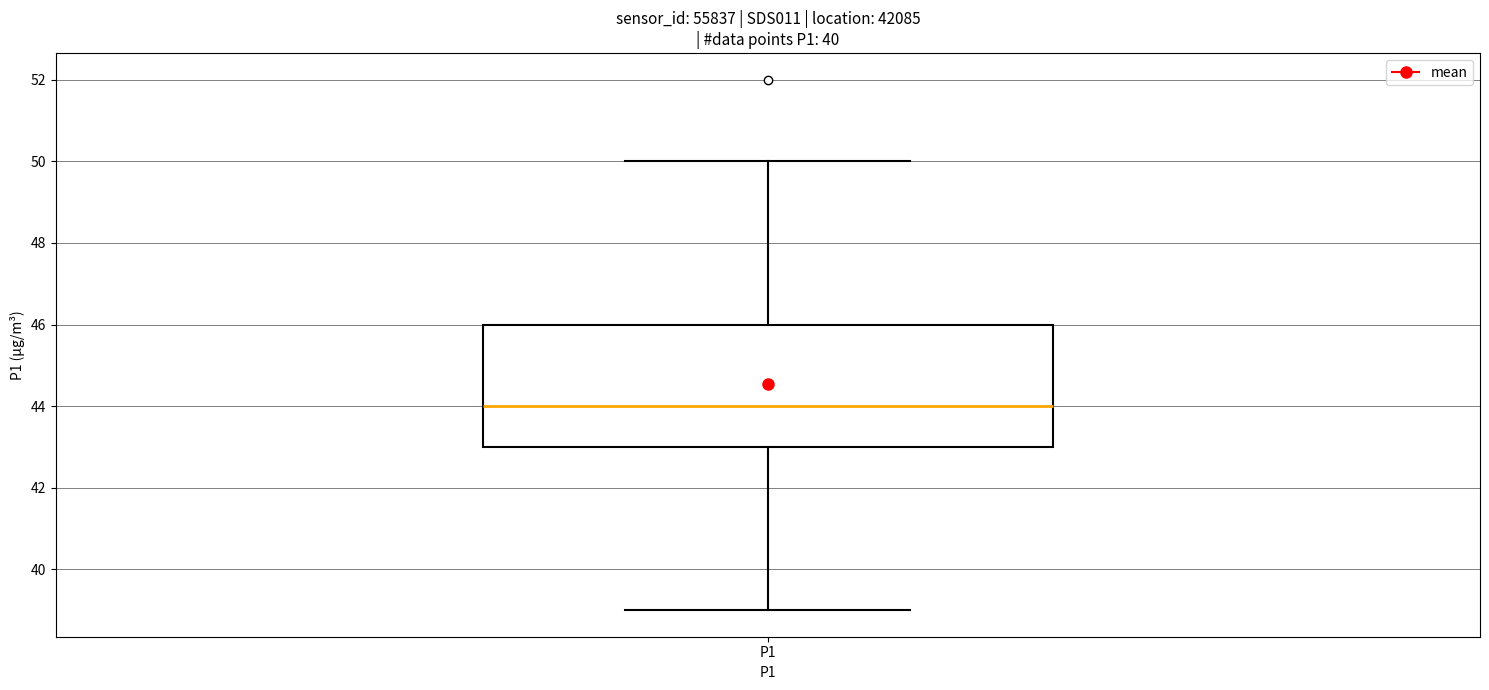

Where does the median line of the box for P1 sit on the y-axis? The values are not printed on the chart, so give them approximately, as read against the axis.

44